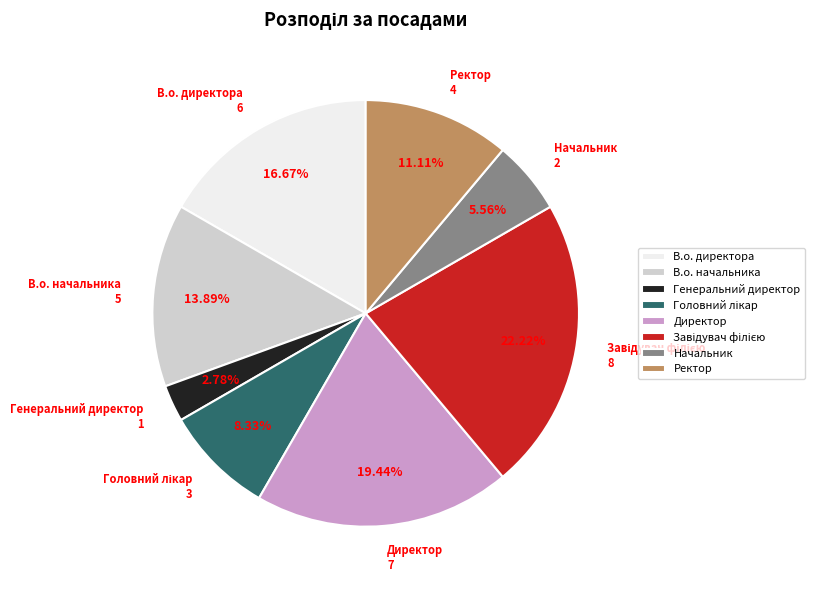

True or false: В.о. директора accounts for 31% of the total.

False